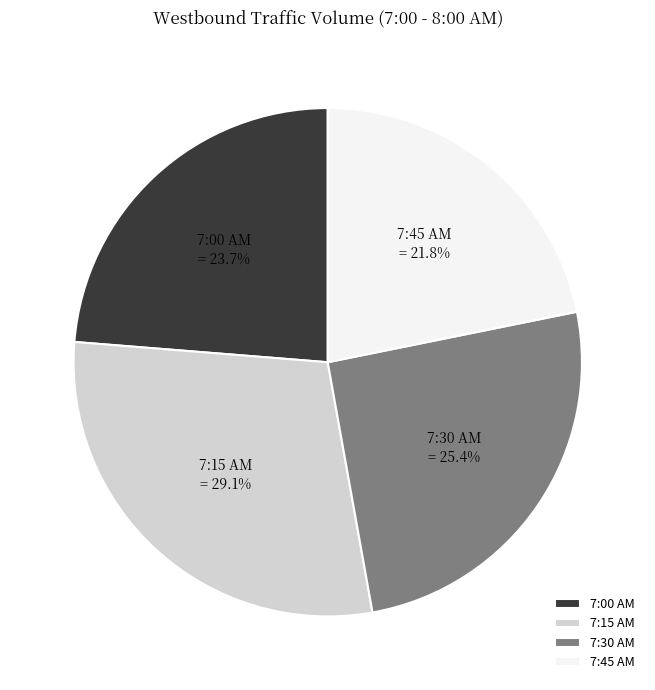

What is the ratio of the value at 7:30 AM to the value at 7:45 AM?

1.2